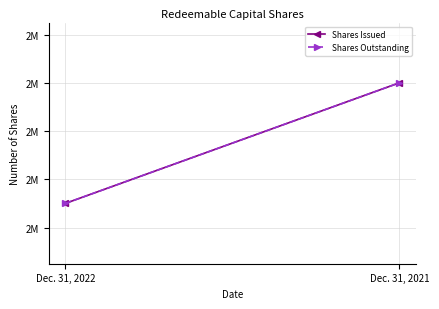

What are all the series names shown in the legend?

Shares Issued, Shares Outstanding